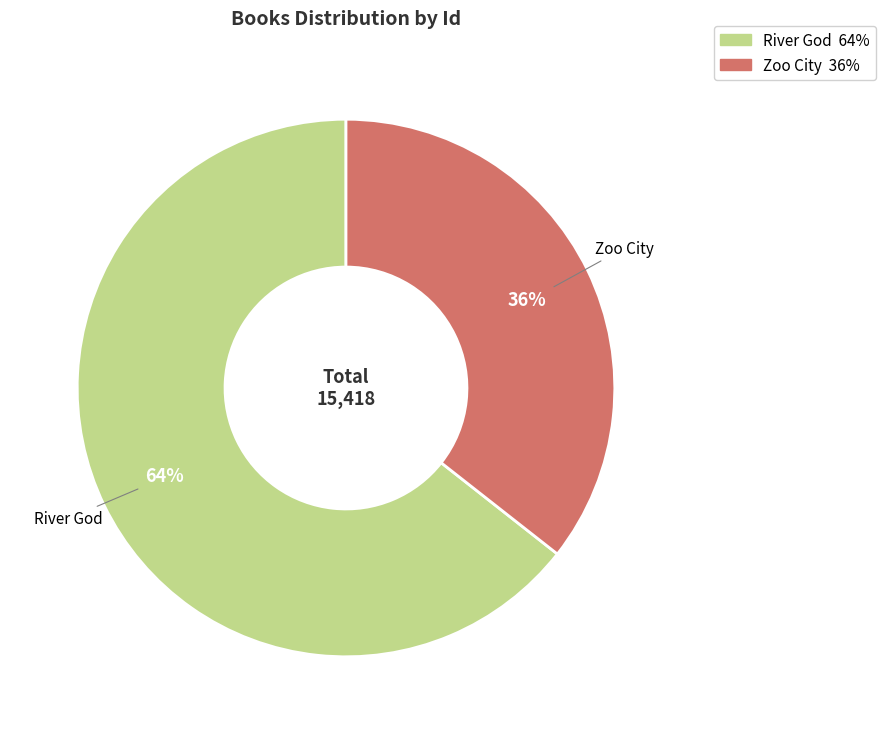

The River God slice represents 53% of the pie. True or false?

False